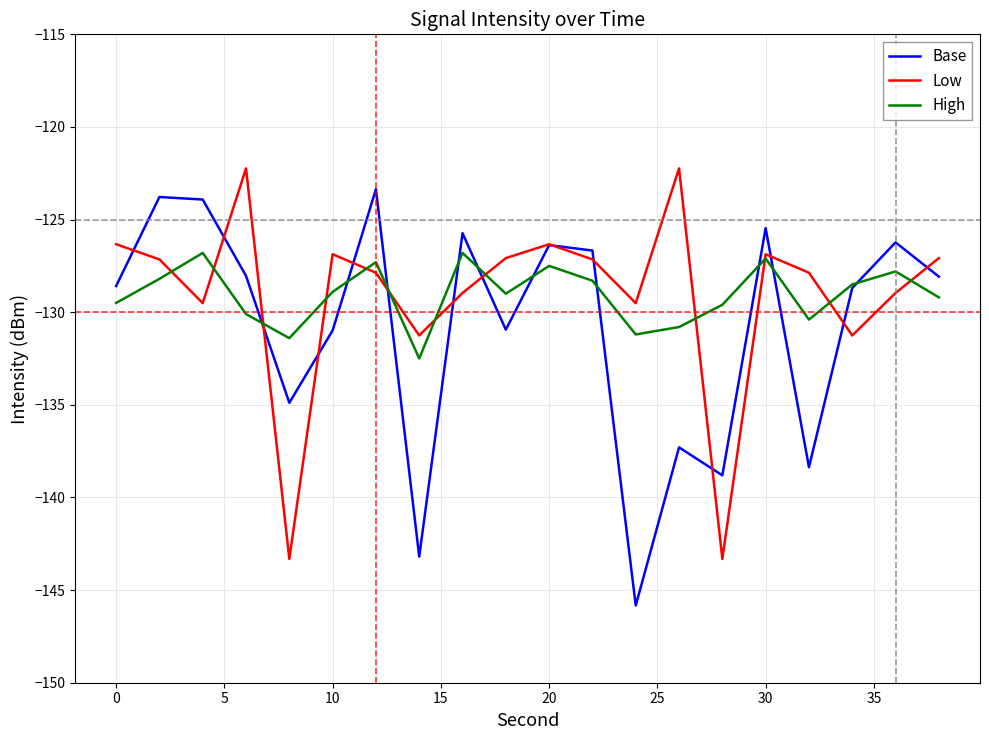

What is the maximum value for Low?

-122.2